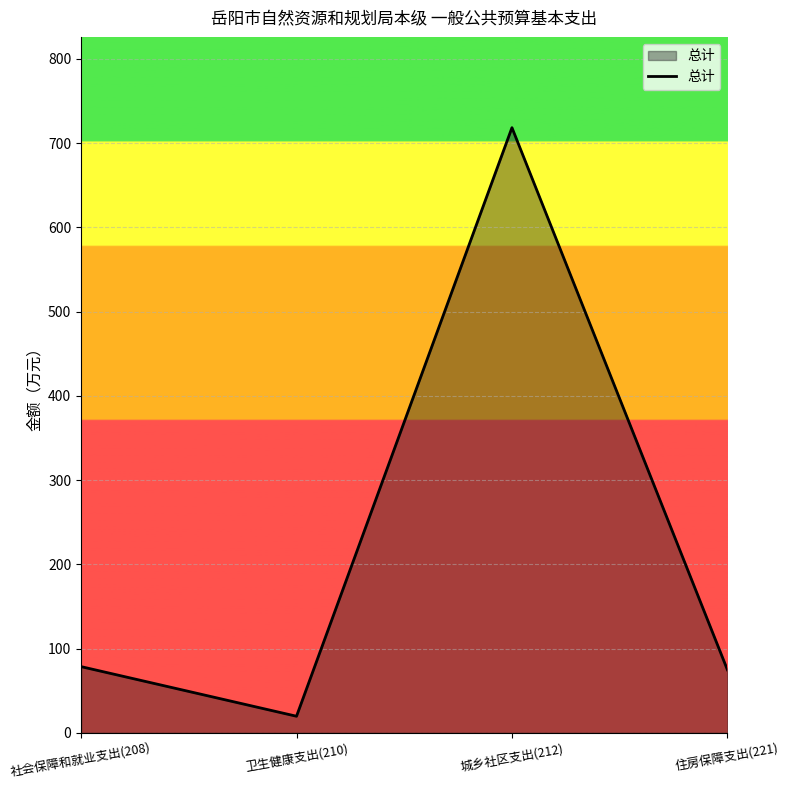

What is the ratio of the value at 城乡社区支出(212) to the value at 住房保障支出(221)?

9.6